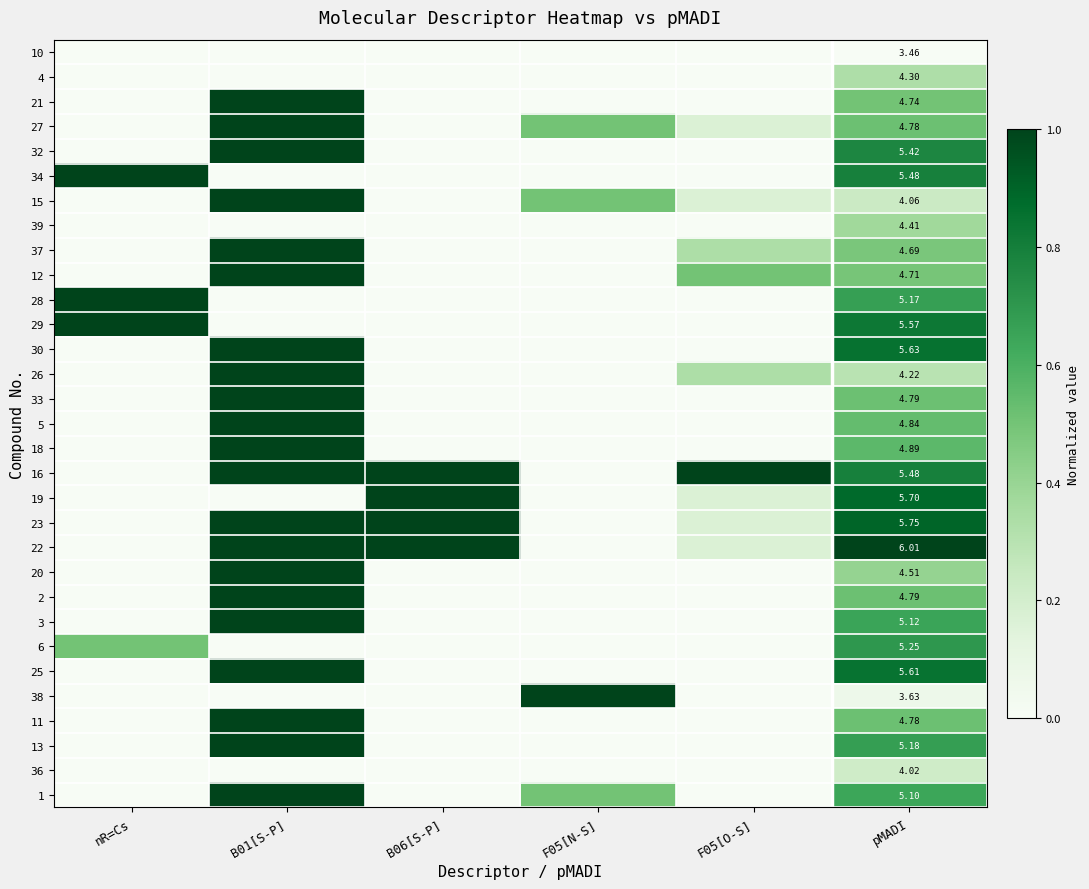

At how many categories does at least one series exceed 0?

6